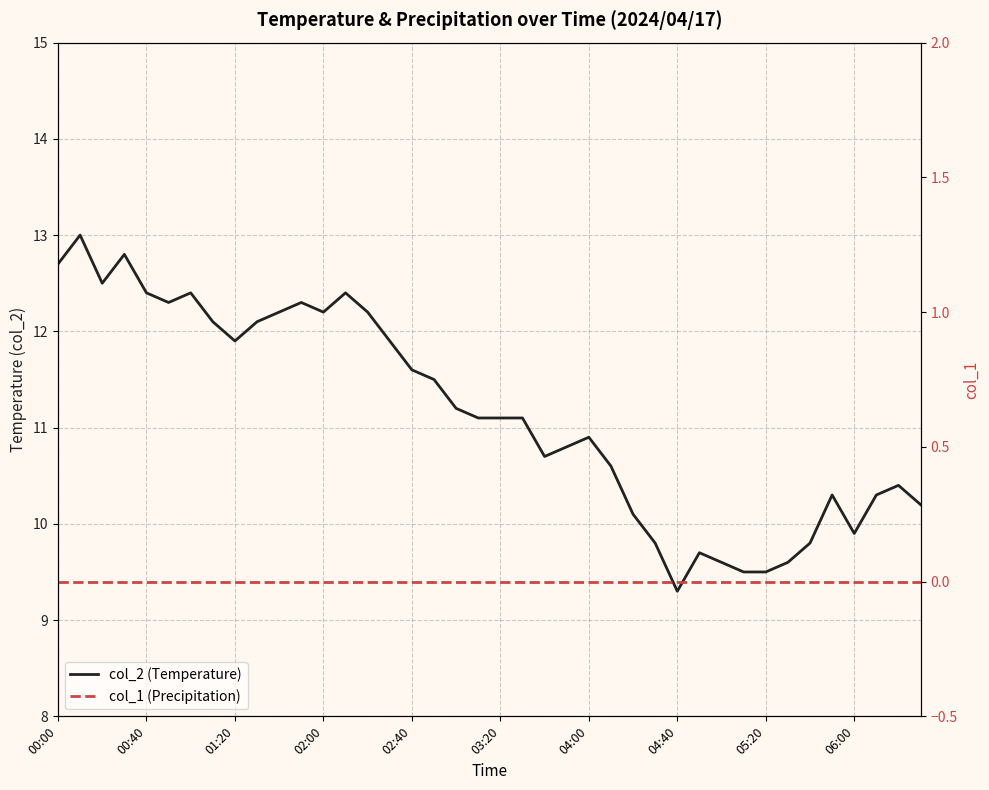

How many data points does each series have?

40